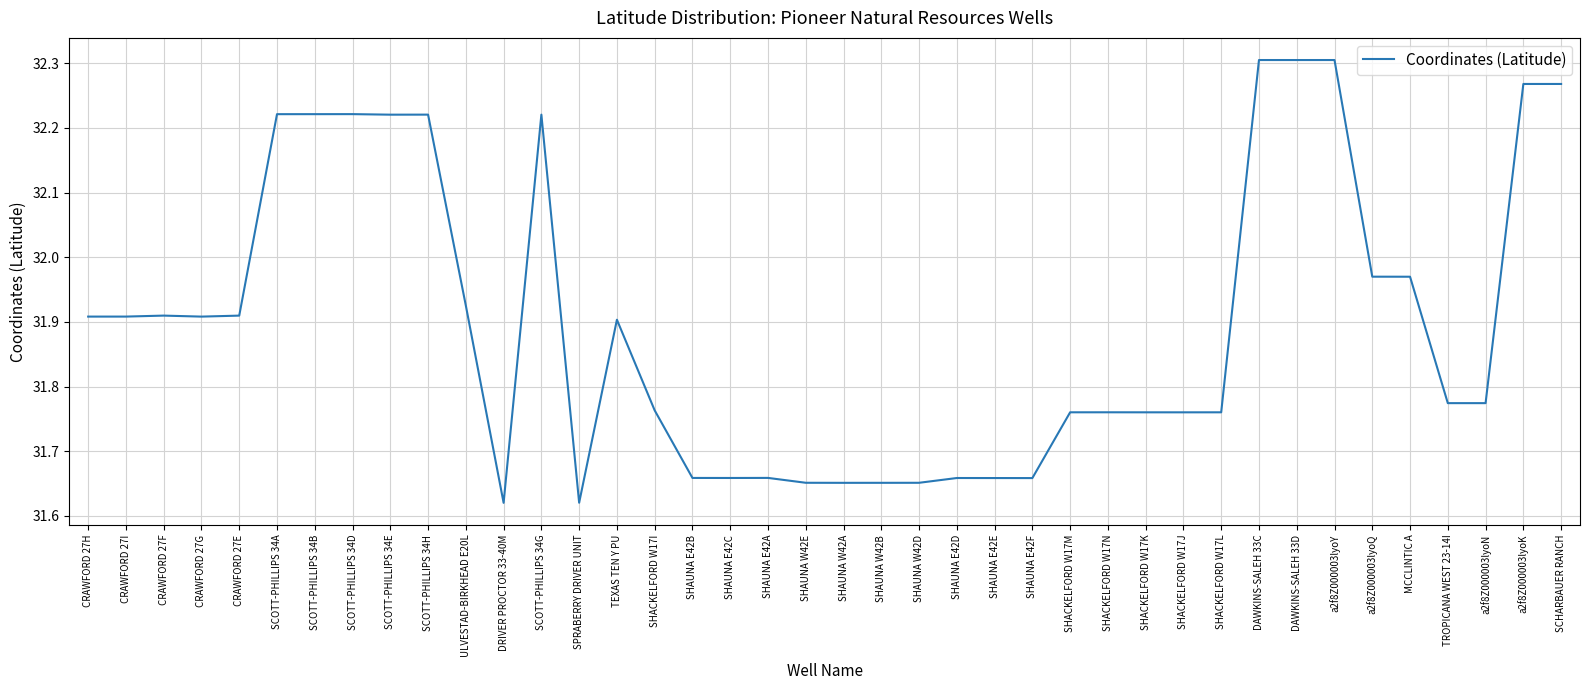

What is the difference between the maximum and minimum values?

0.7